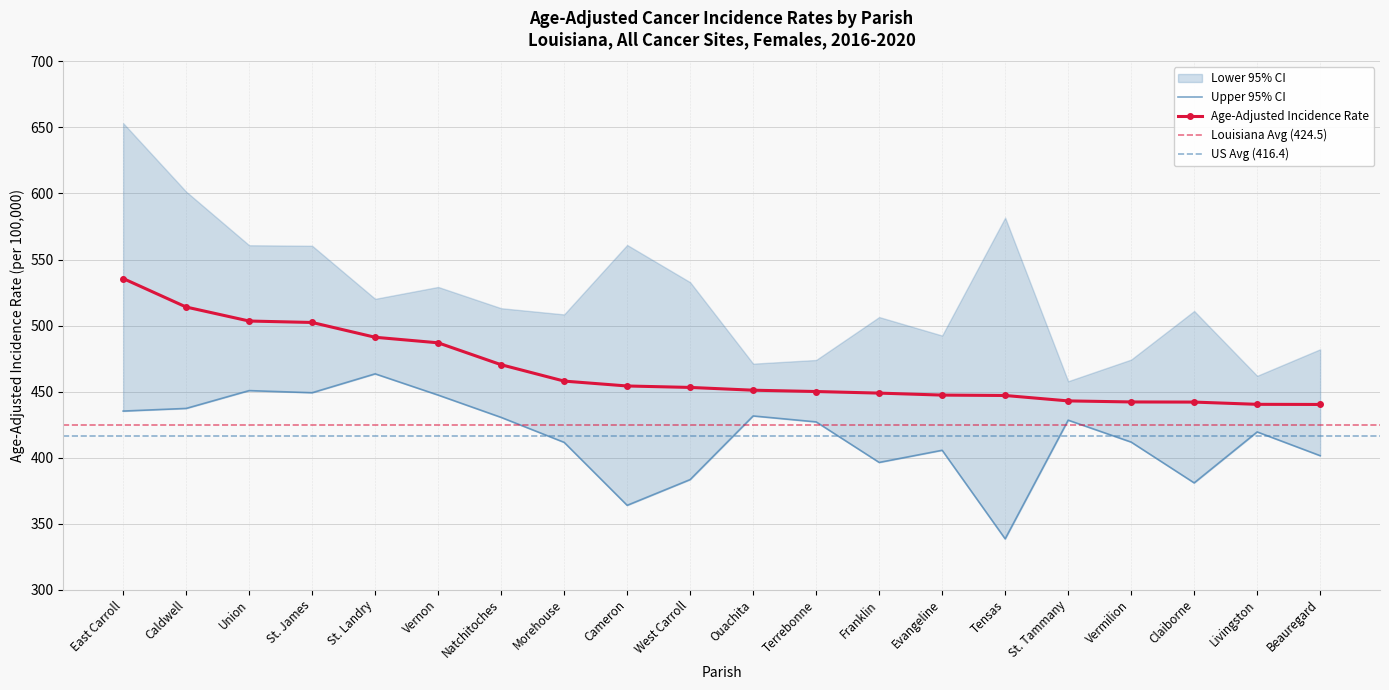

Where is the first local maximum for Lower 95% CI?

Union